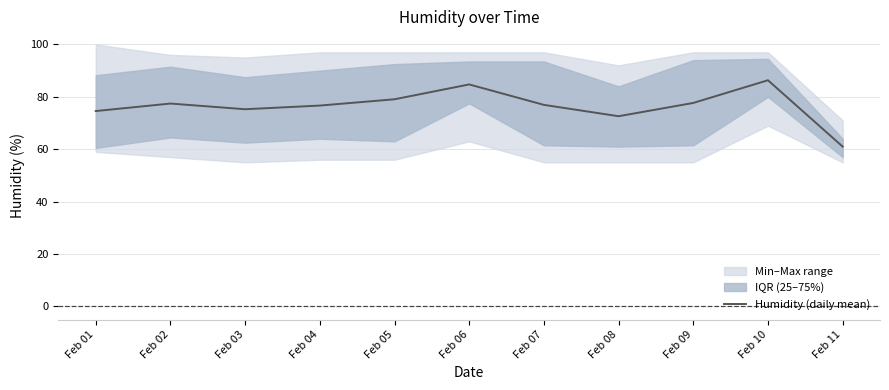

List the labels in order of value, smallest first.

Feb 11, Feb 08, Feb 01, Feb 03, Feb 04, Feb 07, Feb 02, Feb 09, Feb 05, Feb 06, Feb 10